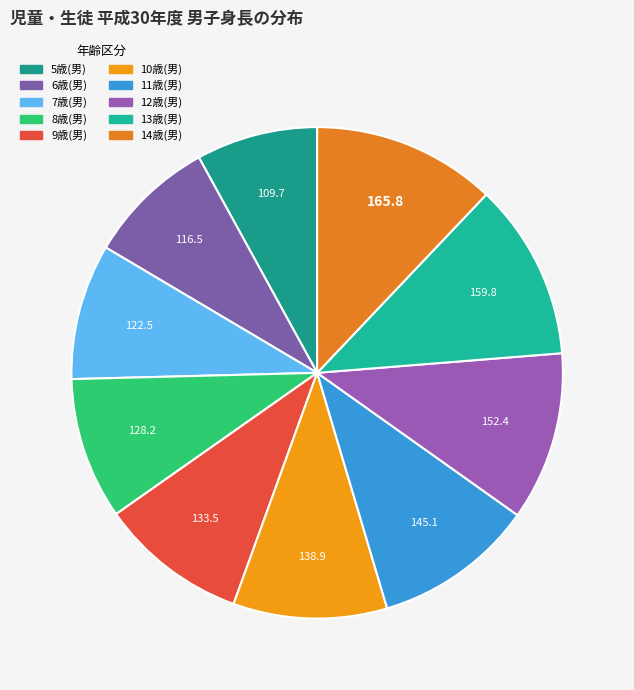

How many segments does this pie chart have?

10